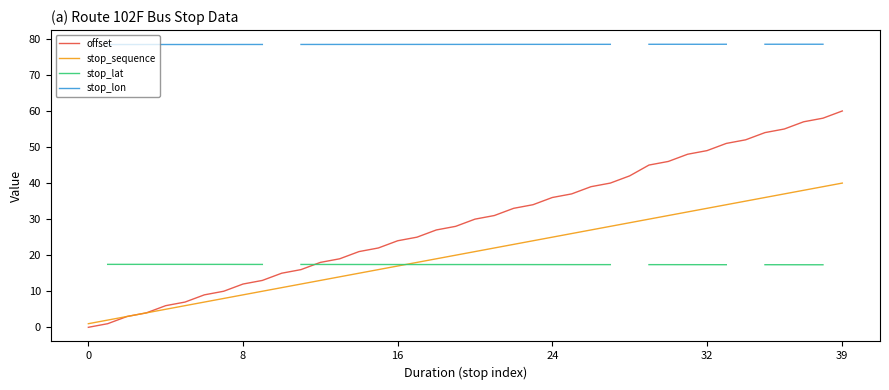

What is the highest value of the stop_sequence series?

40